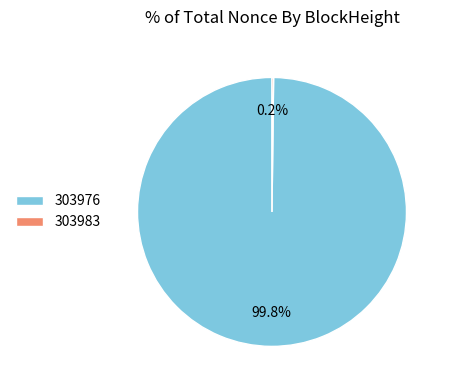

Is it true that 303976 is 87% of the pie?

False